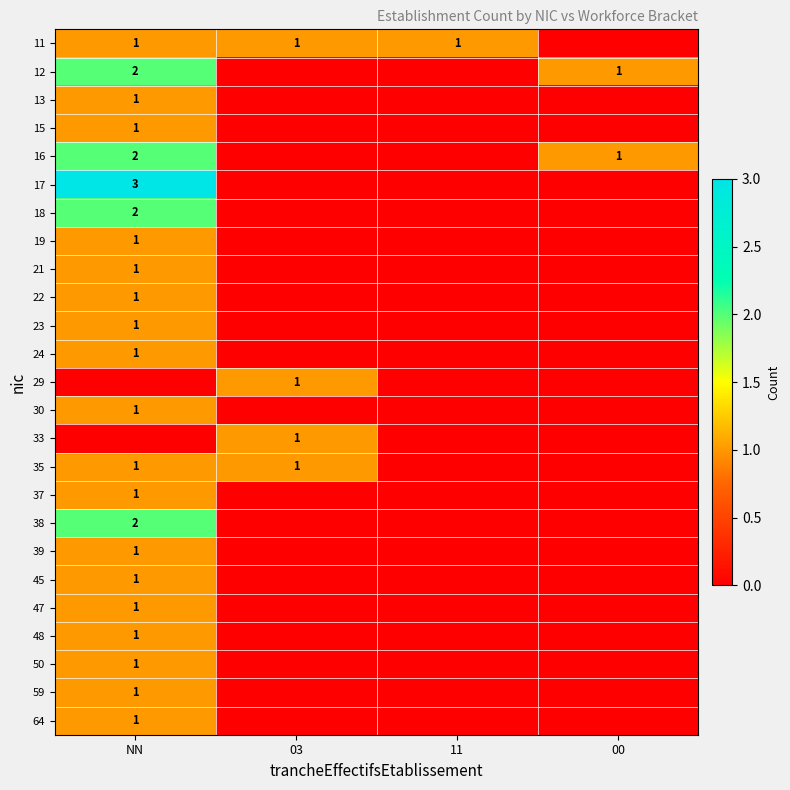

Is it true that 39 equals 2 at NN?

False